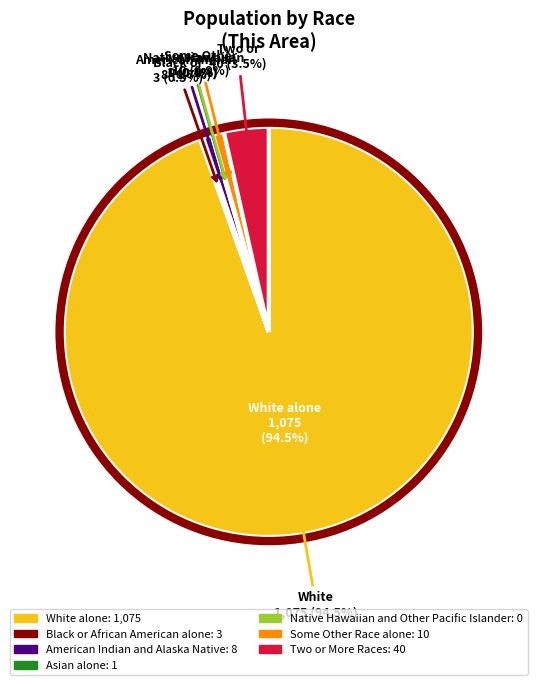

Does Black or African American alone represent more than half of the total?

No